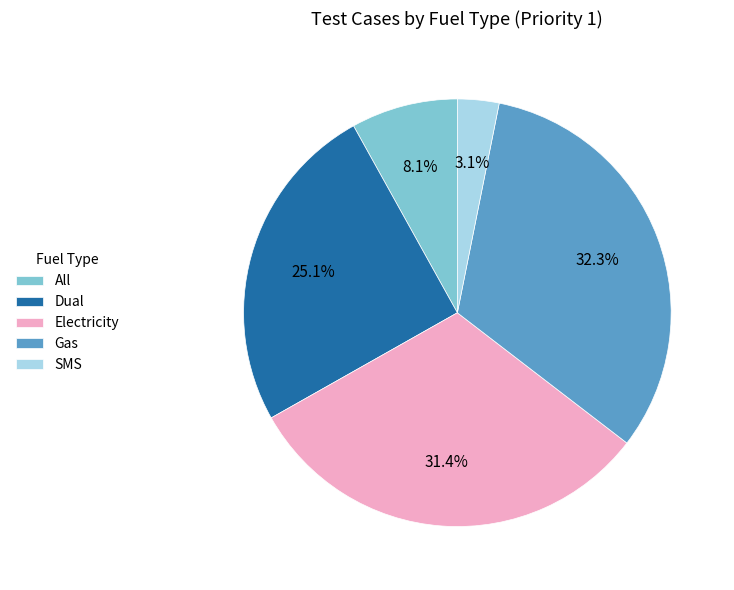

Count the number of slices in the pie.

5